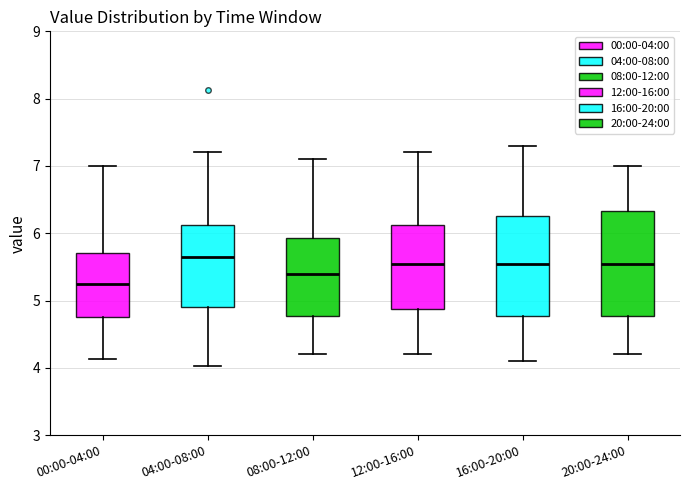

Where is the lower edge of the box for 08:00-12:00 on the y-axis? The values are not printed on the chart, so give them approximately, as read against the axis.

4.8